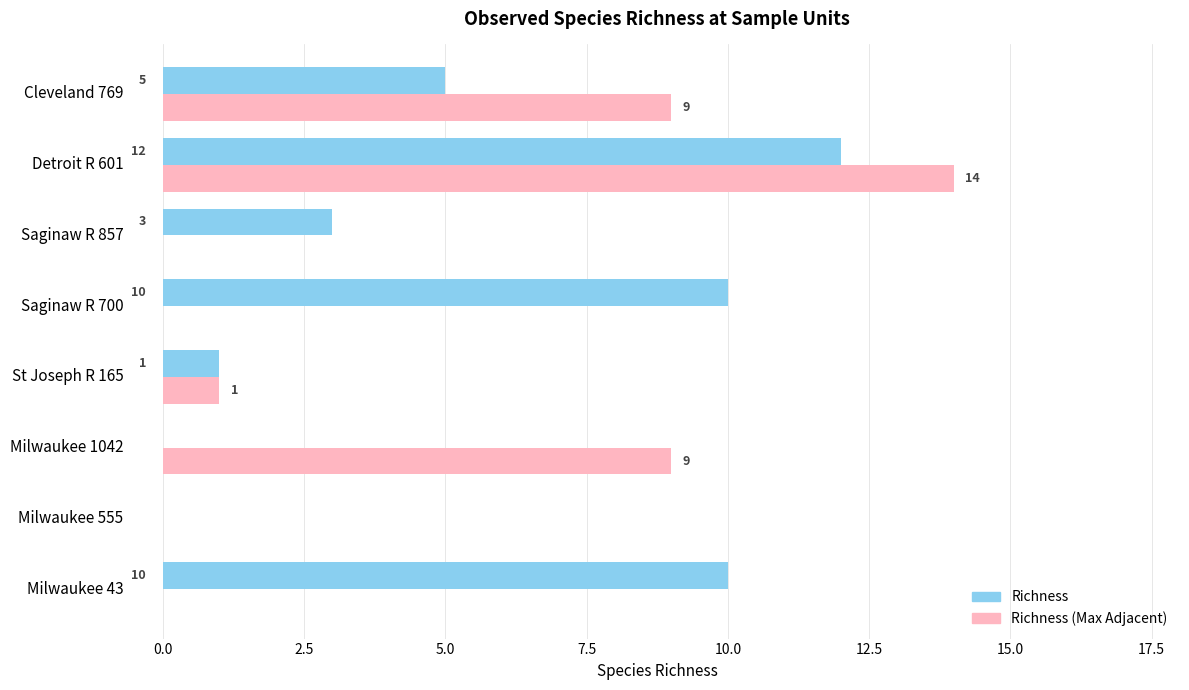

What is the sum of the Richness values at Milwaukee 43 and Detroit R 601?

22